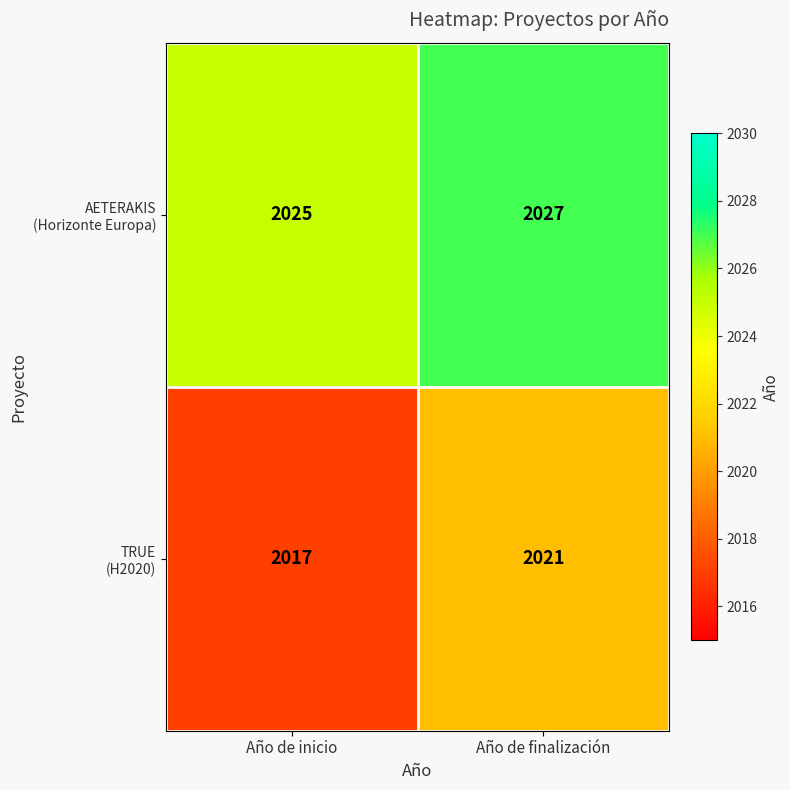

How many series are shown in this chart?

2